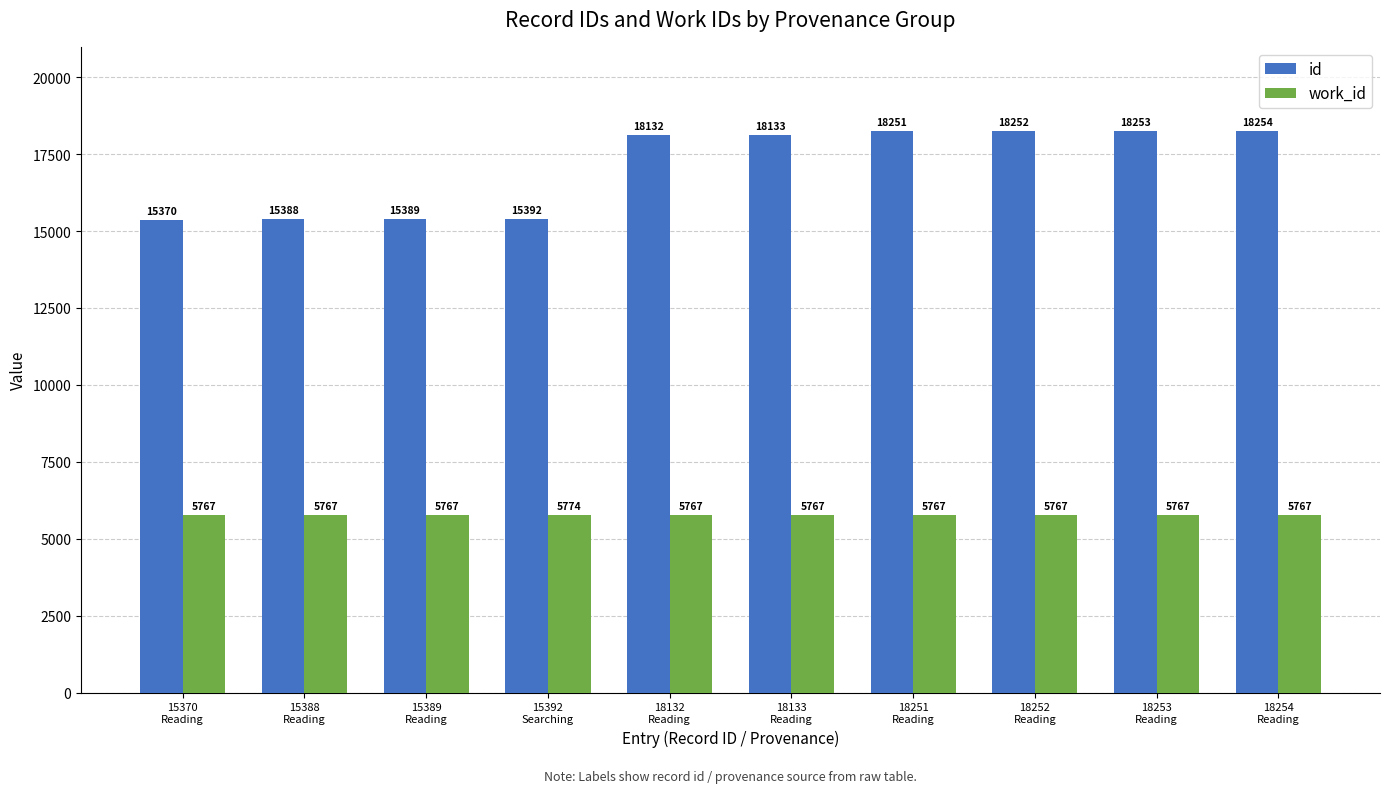

Which series has the widest spread of values?

id